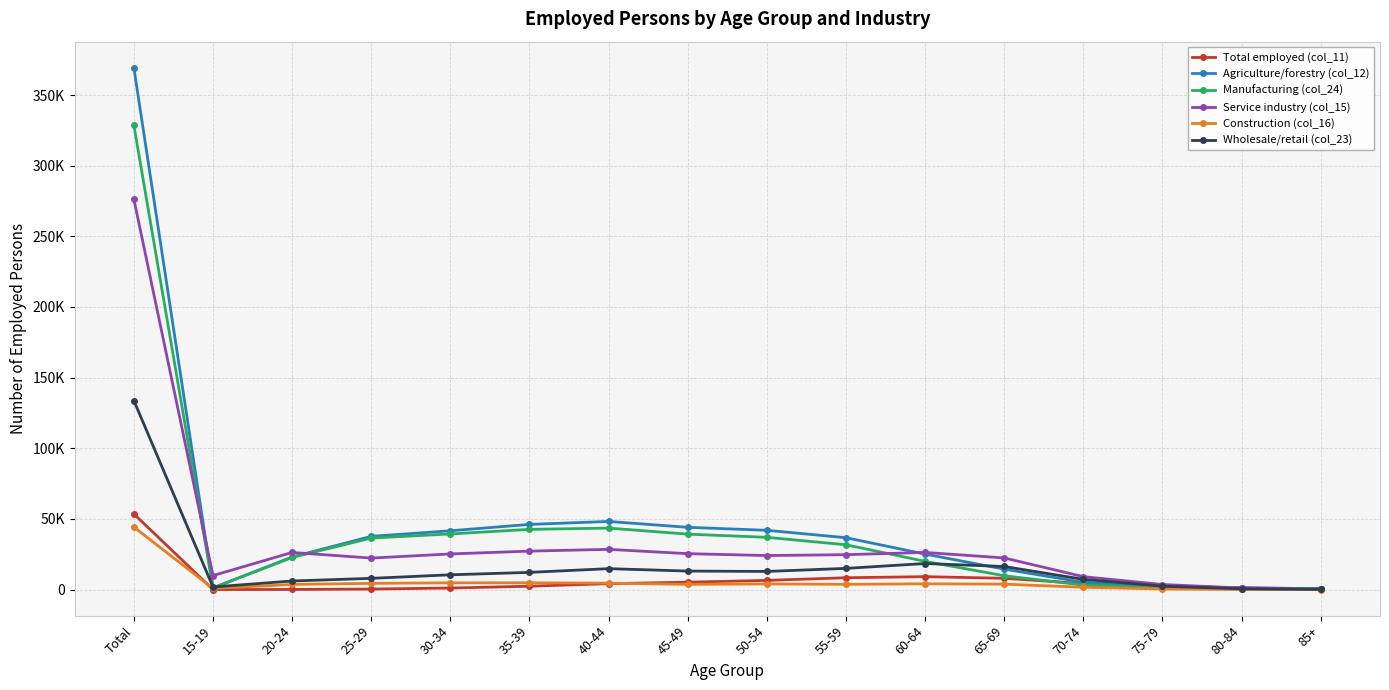

Which category has the lowest value across all series?

15-19